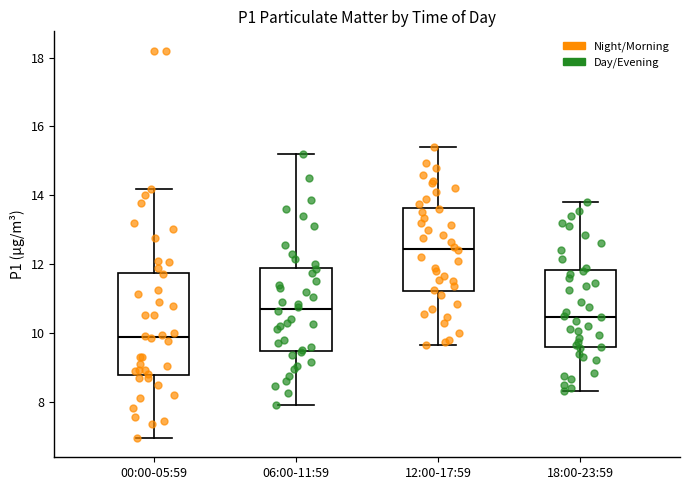

Comparing the boxes themselves (not the whiskers), which one is the tallest?

00:00-05:59